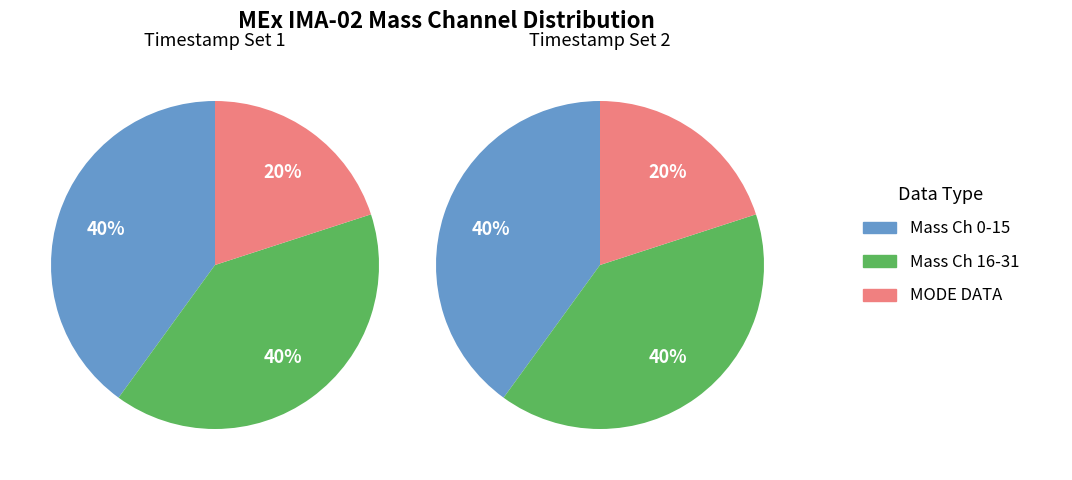

How many slices are in this pie chart?

3